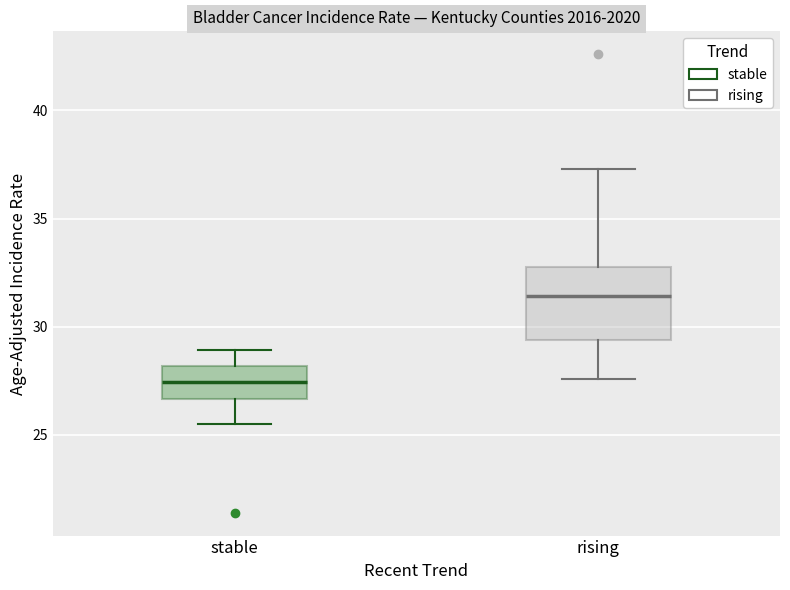

Reading left to right, read every box against the y-axis: the position of its median line, the range the box covers, and the ends of its whiskers. The values are not printed on the chart, so give them approximately, as read against the axis.

stable: median 27.5, box 26.5 to 28.0, whiskers 25.5 to 29.0
rising: median 31.5, box 29.5 to 33.0, whiskers 27.5 to 37.5